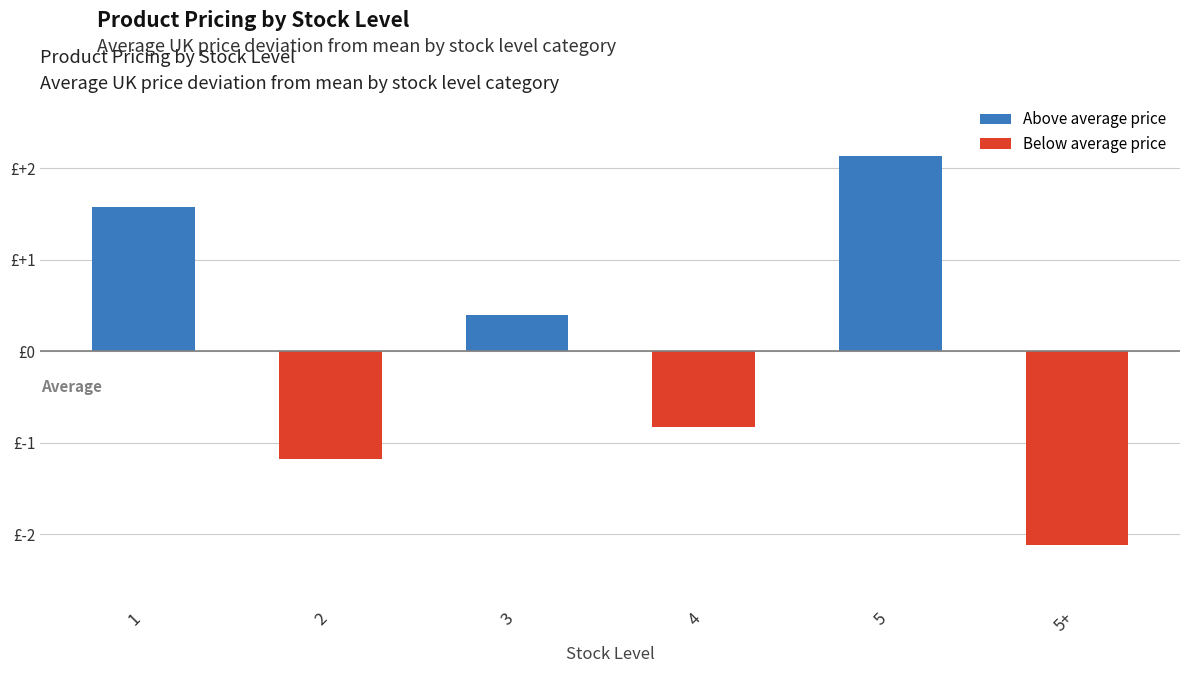

What is the difference between the maximum and minimum values?

4.2